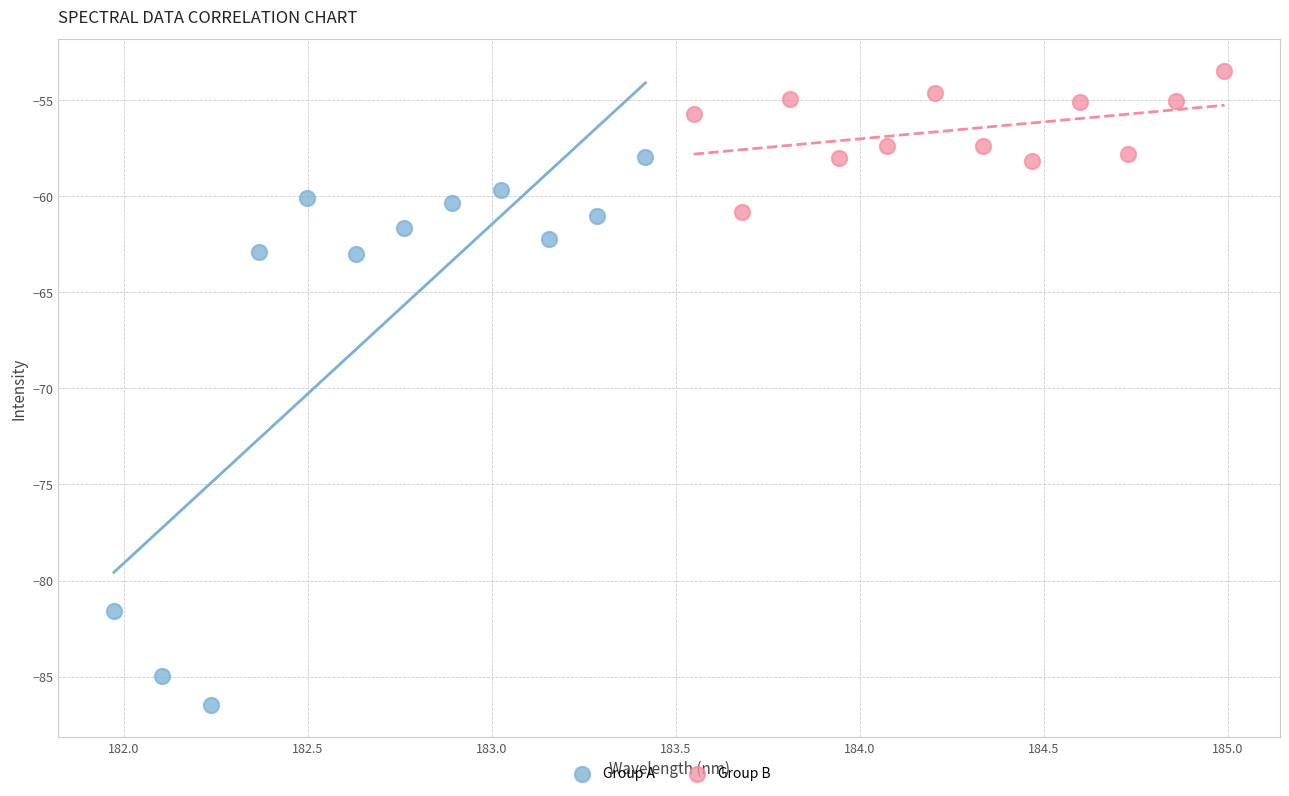

Which series reaches the maximum Y coordinate?

Group B